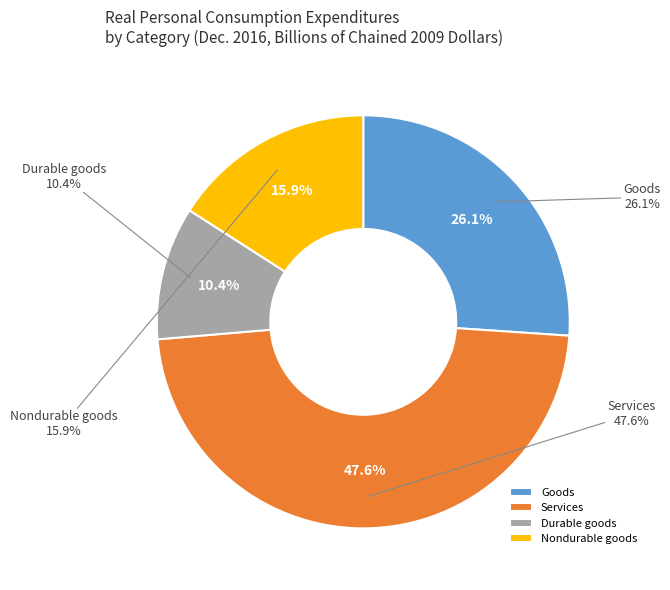

Do Goods and Durable goods together represent more than half of the pie?

No